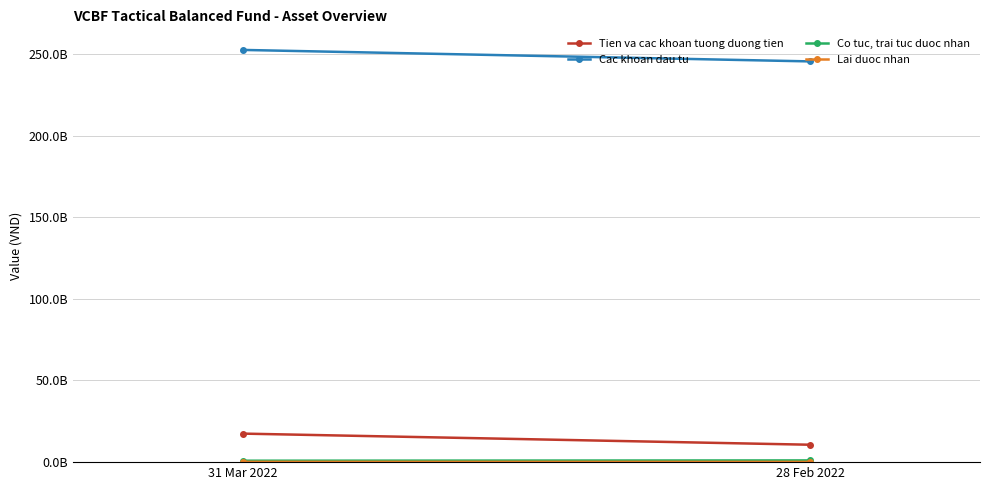

Which has a higher value, 28 Feb 2022 or 31 Mar 2022?

31 Mar 2022